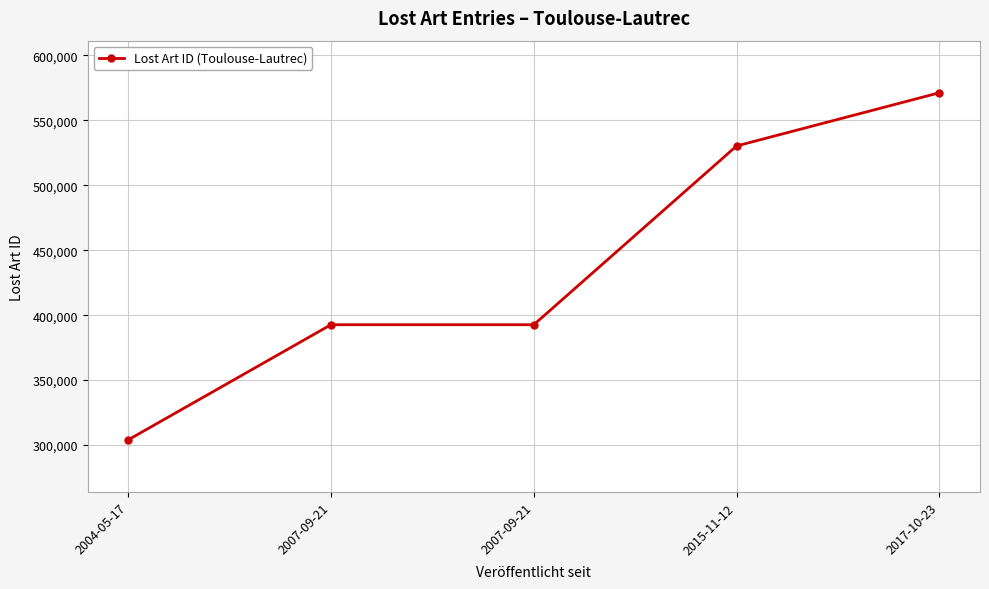

List the labels in order of value, smallest first.

2004-05-17, 2007-09-21, 2007-09-21, 2015-11-12, 2017-10-23